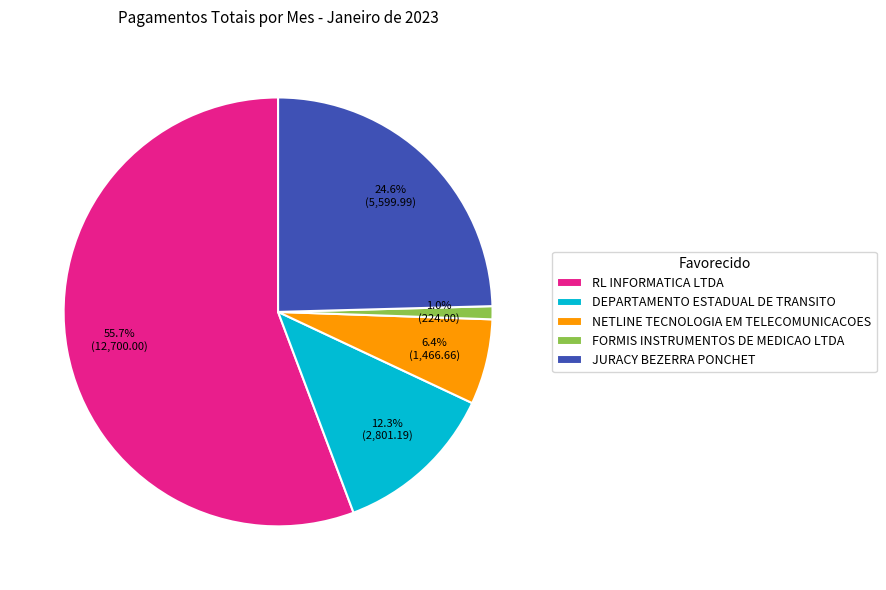

Is it true that RL INFORMATICA LTDA is 56% of the pie?

True